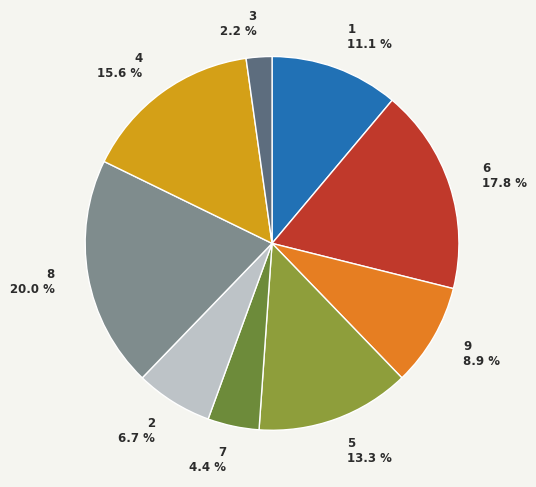

What is the largest slice in the pie chart?

8